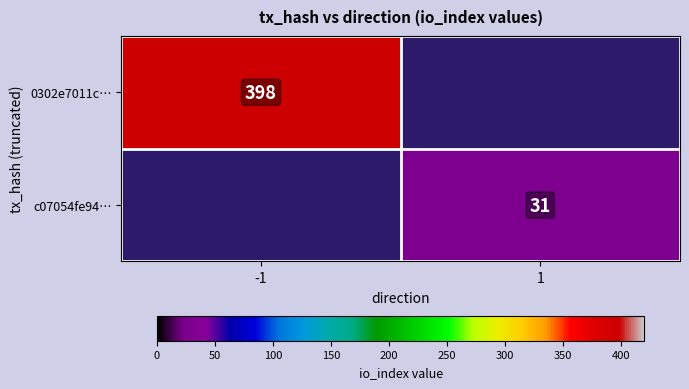

True or false: 0302e7011c… has a value of 642 at -1.

False